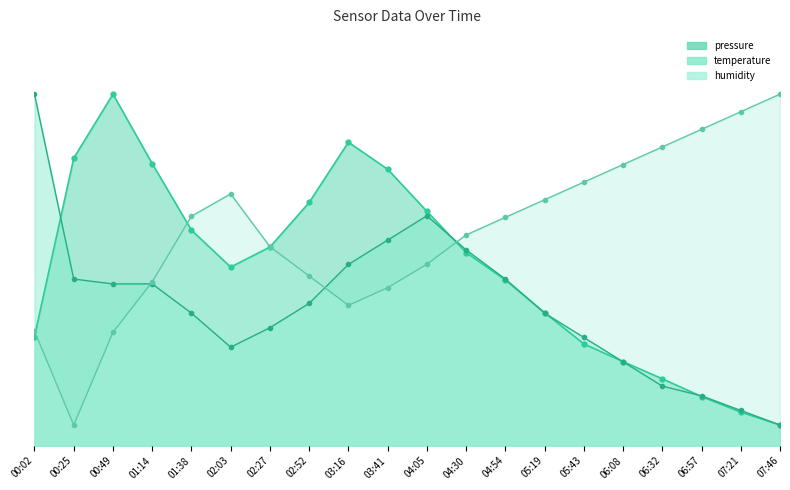

After their last crossing, which series has the higher values: temperature or humidity?

humidity